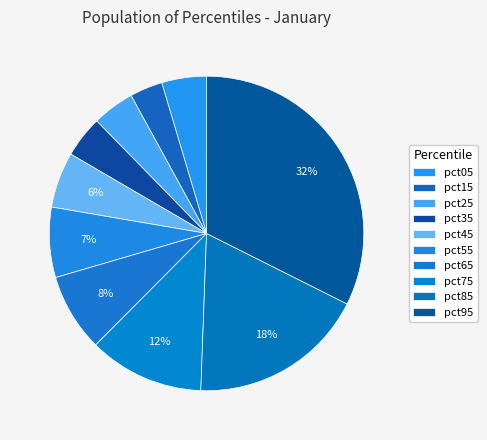

What percentage do pct55 and pct35 together represent?

11.5%